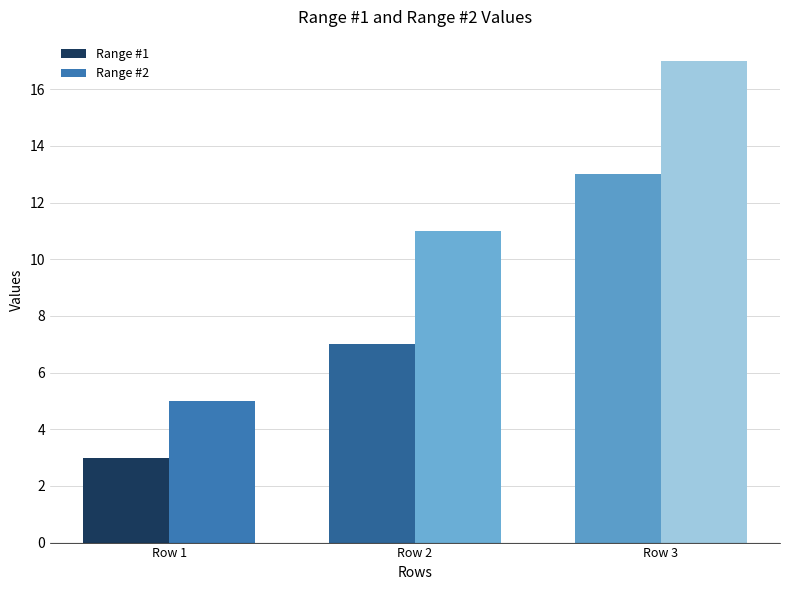

How many groups of bars are there?

3